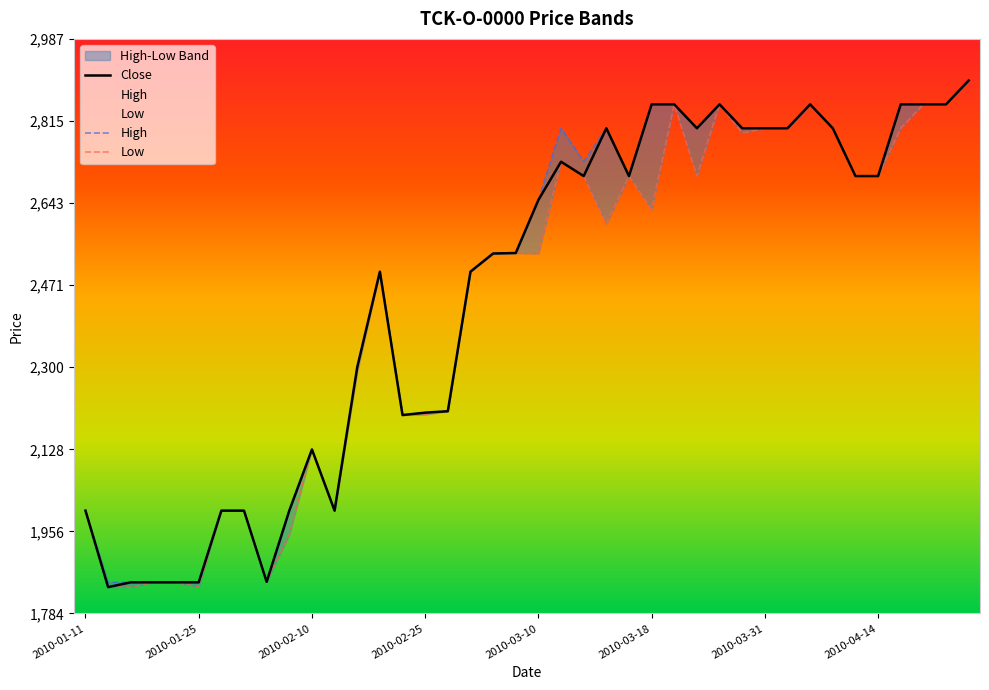

Is this an area chart (filled region under the line)?

No